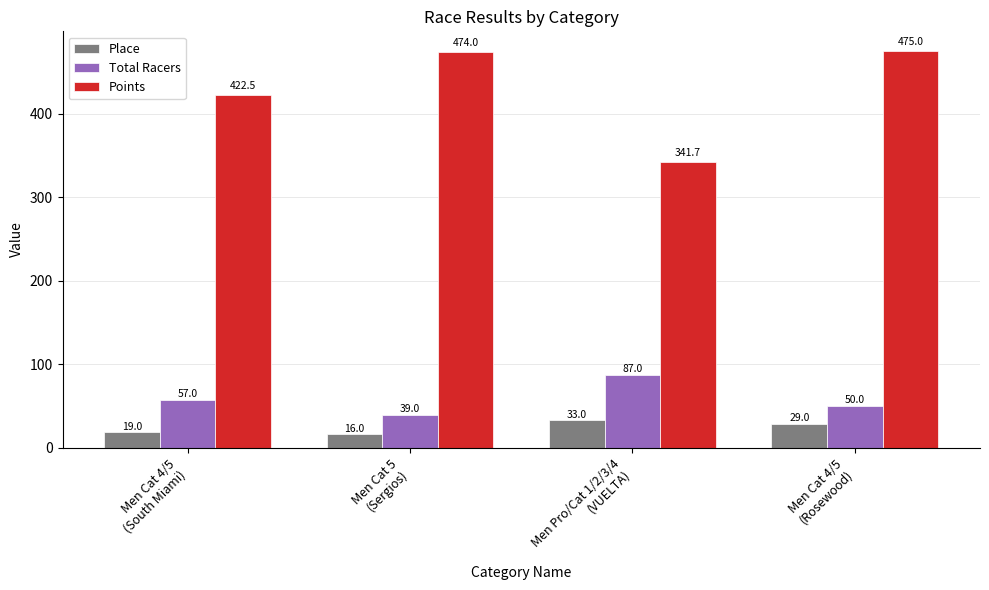

Rank the series by their maximum value, from lowest to highest.

Place, Total Racers, Points